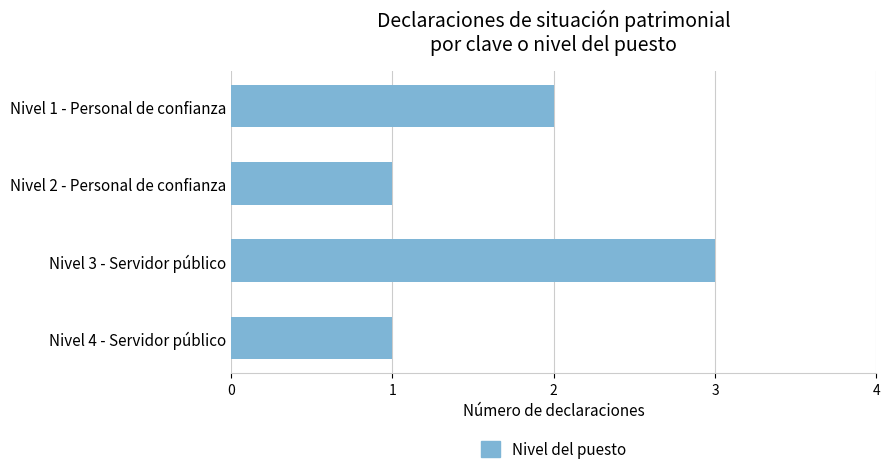

How many series are shown in this chart?

1